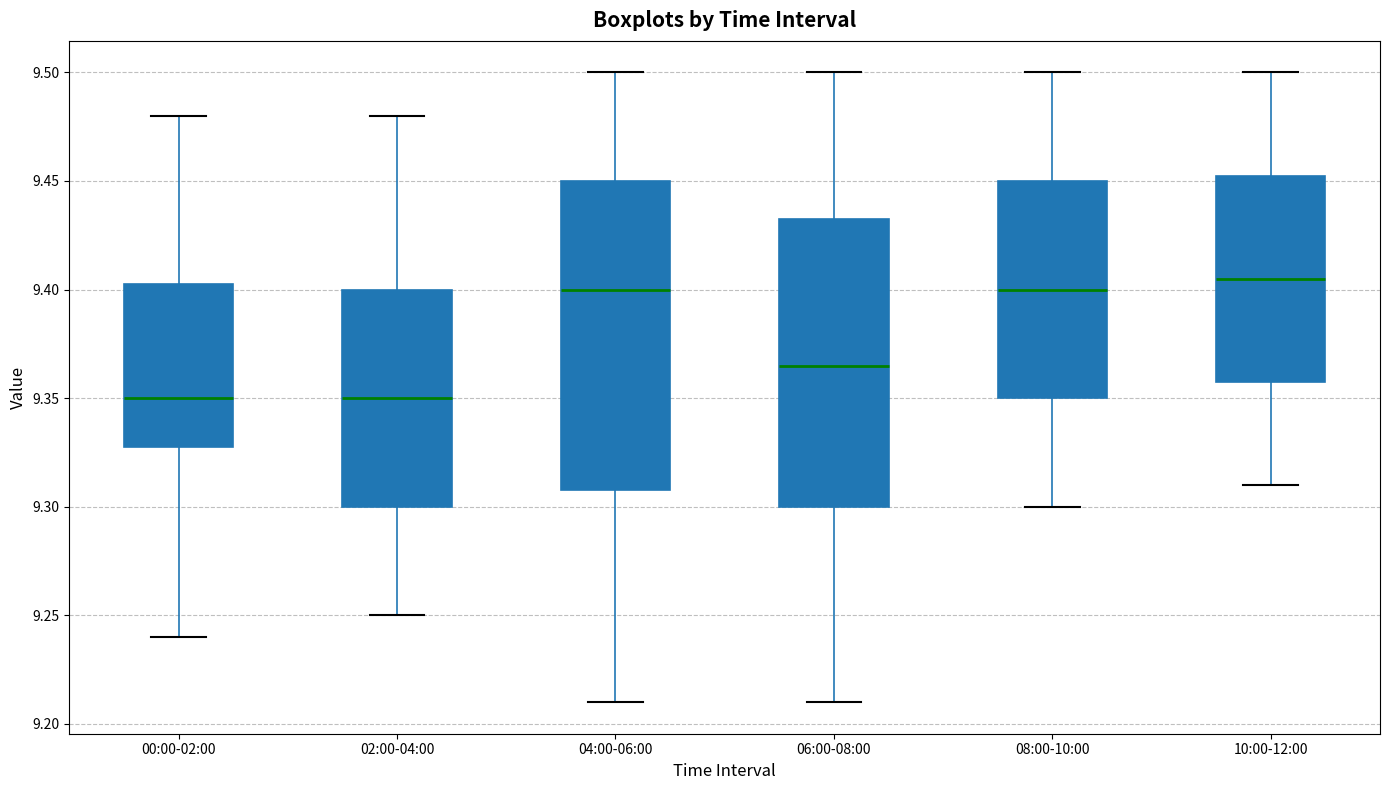

Comparing the boxes themselves (not the whiskers), which one is the tallest?

04:00-06:00